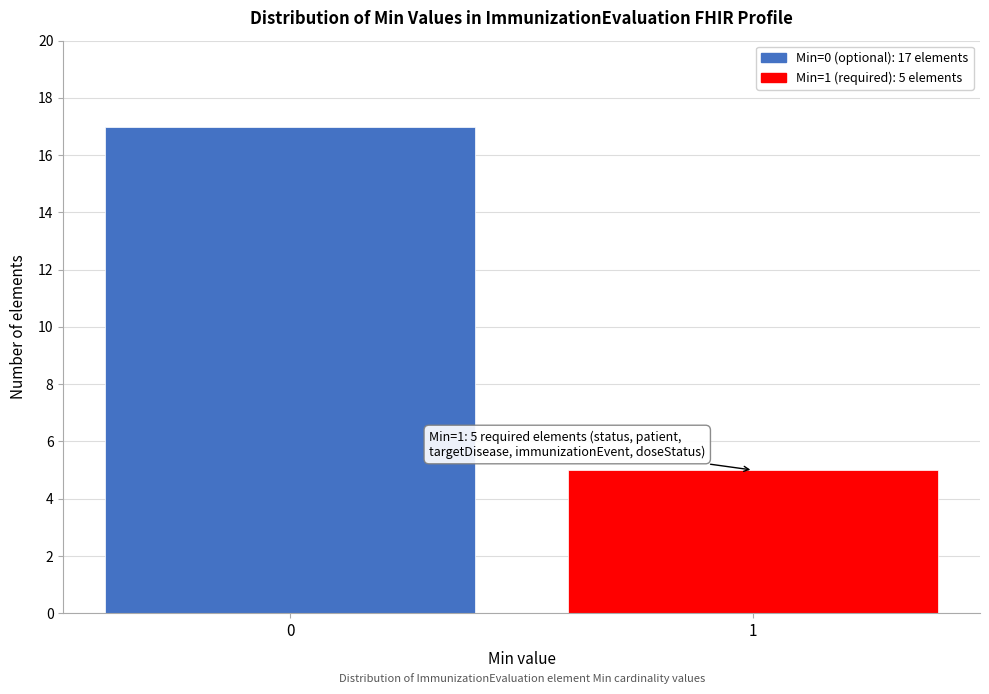

Reading right to left, list all the values displayed in this chart.

5	17